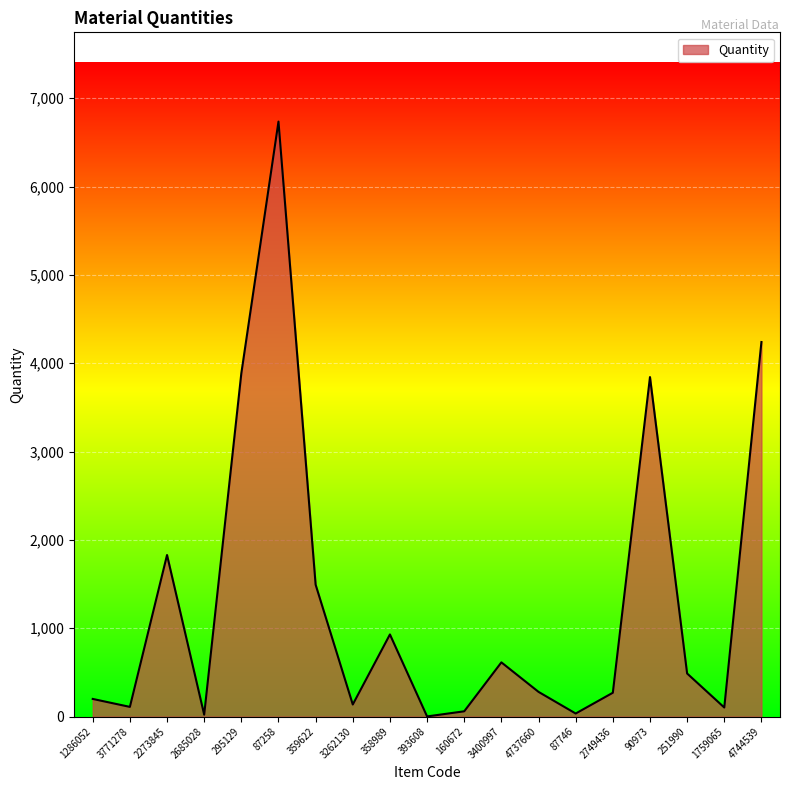

What is the greatest value displayed?

6735